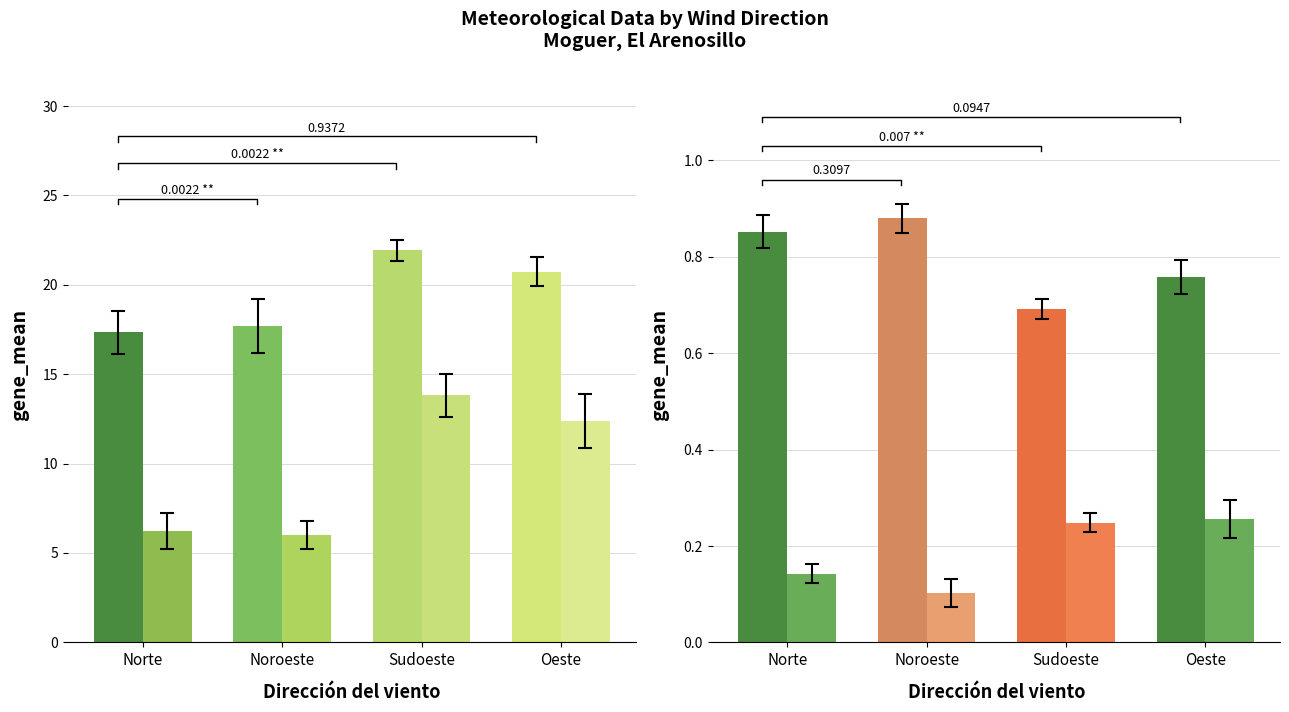

Which series has the largest total across all categories?

Temperatura (ºC)